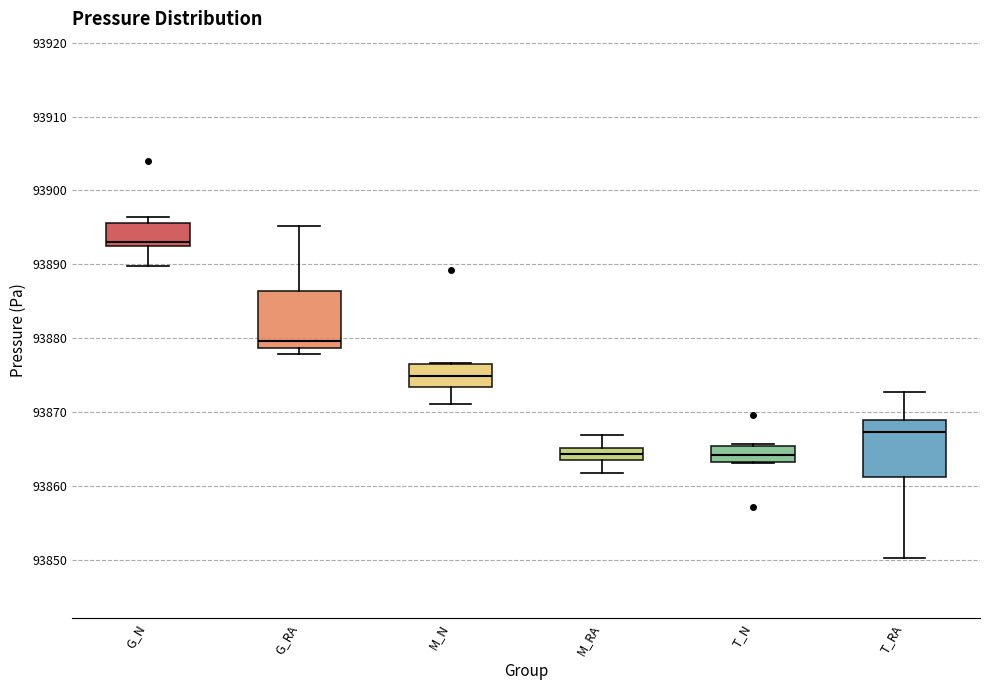

Reading left to right, read every box against the y-axis: the position of its median line, the range the box covers, and the ends of its whiskers. The values are not printed on the chart, so give them approximately, as read against the axis.

G_N: median 93893 (just above the box's lower edge), box 93893 to 93896, whiskers 93890 to 93896 (just above the box's upper edge)
G_RA: median 93880, box 93879 to 93886, whiskers 93878 to 93895
M_N: median 93875, box 93873 to 93876, whiskers 93871 to 93877
M_RA: median 93864 (inside the box), box 93864 to 93865, whiskers 93862 to 93867
T_N: median 93864, box 93863 to 93865, whiskers 93863 to 93866
T_RA: median 93867, box 93861 to 93869, whiskers 93850 to 93873